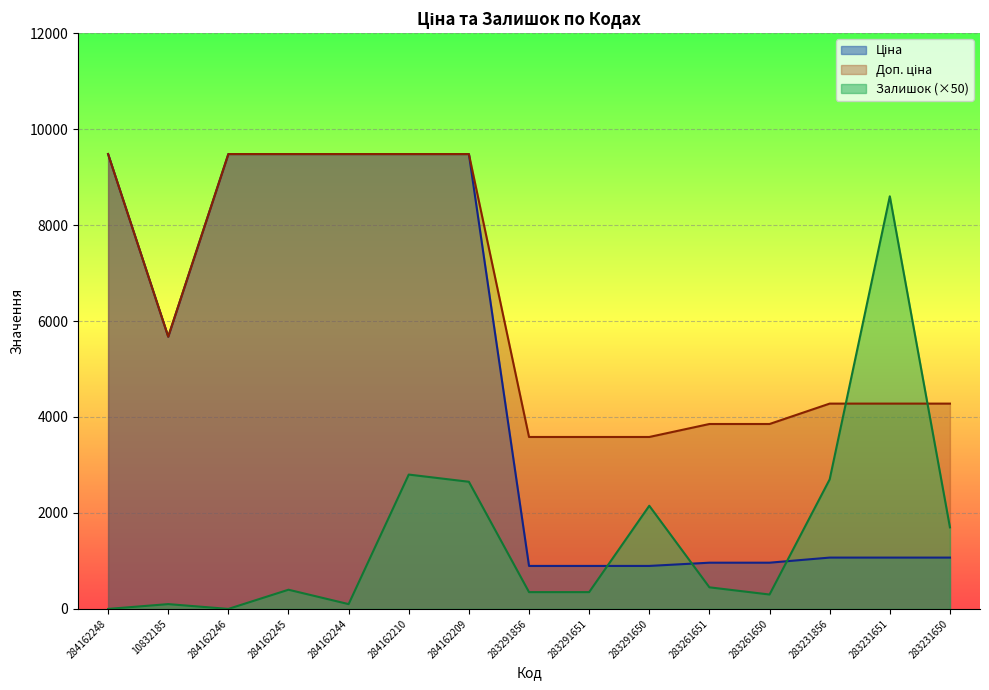

What is the label of the 15th point from the left?

283231650